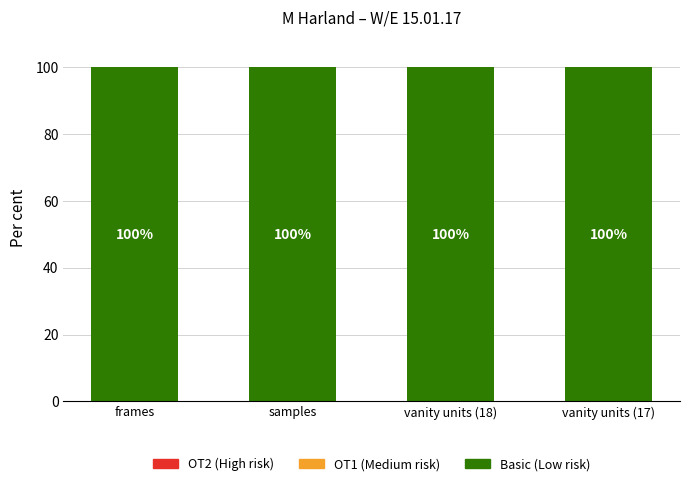

What are all the series names shown in the legend?

Basic (Low), OT1 (Medium), OT2 (High)